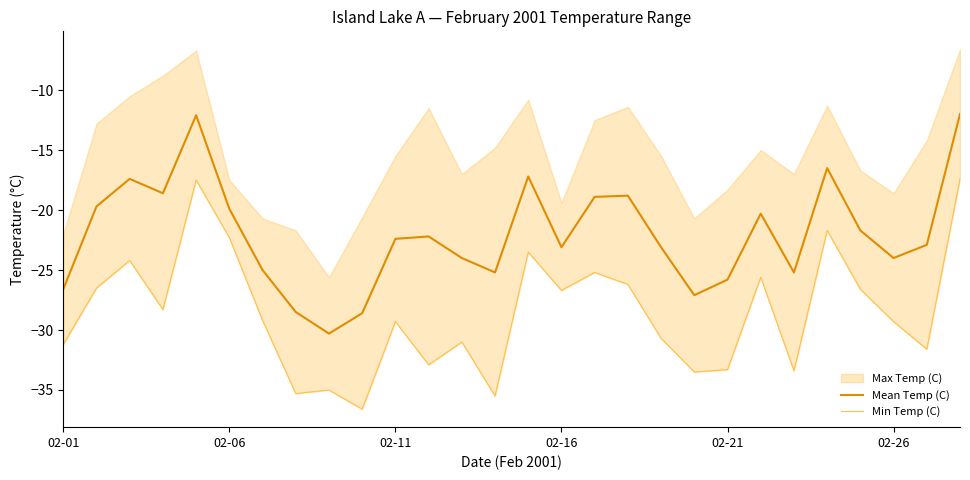

True or false: Mean Temp (C) has a value of -15.6 at 02-21.

False